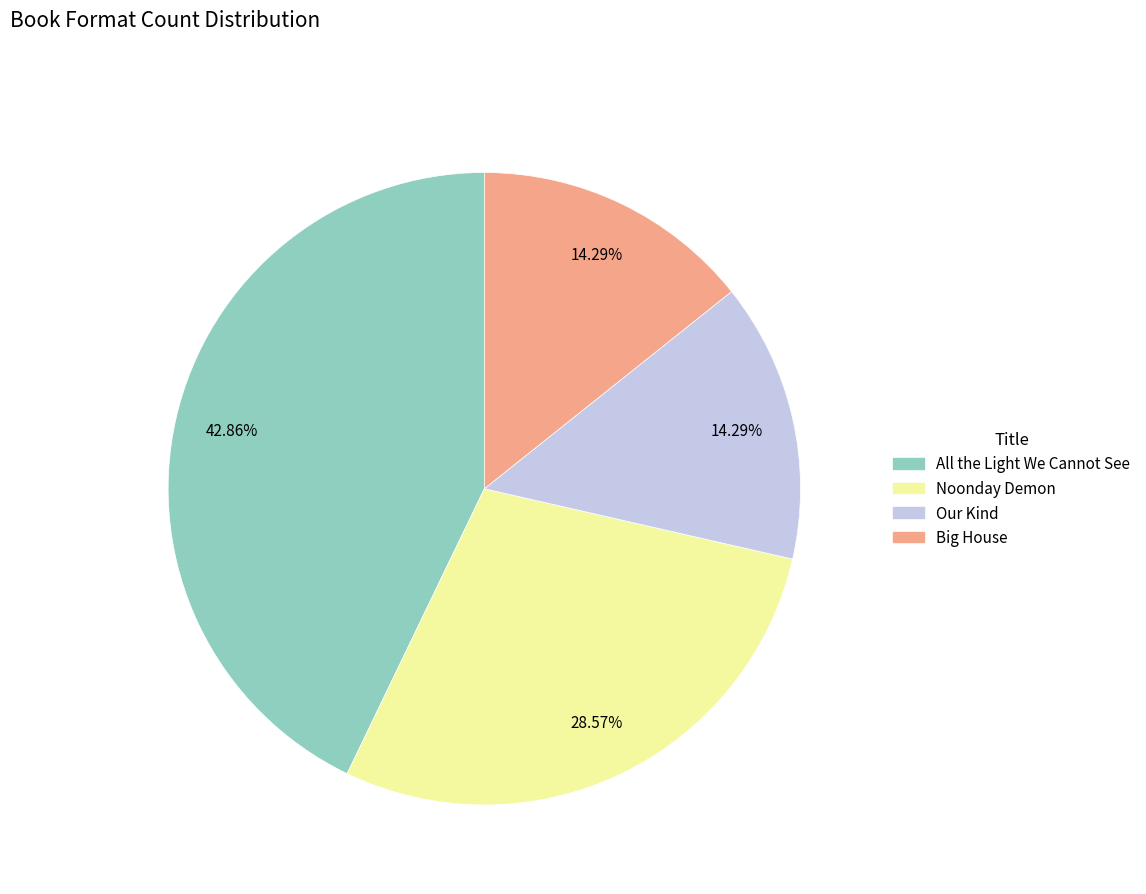

How many segments does this pie chart have?

4